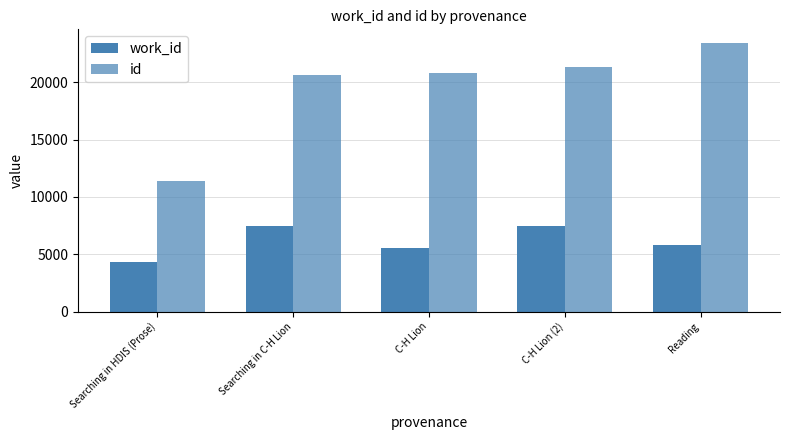

Is it true that id equals 20666 at Searching in C-H Lion?

True